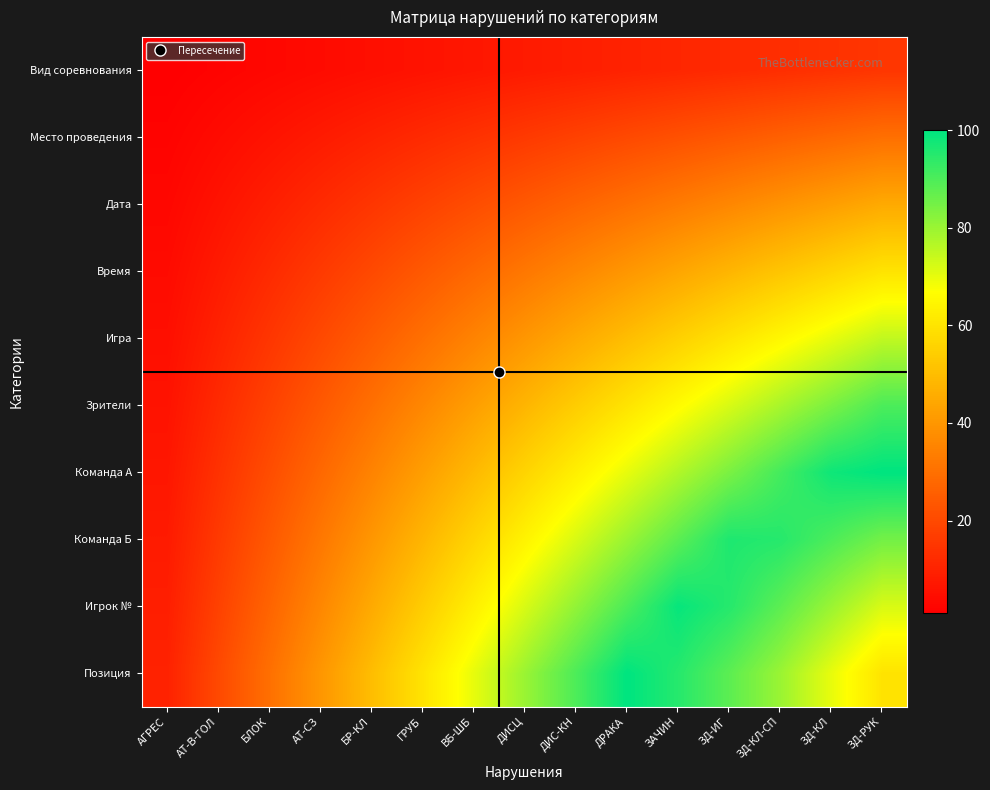

List the series in order of their peak value, highest first.

Команда А, Позиция, Игрок №, Команда Б, Зрители, Игра, Время, Дата, Место проведения, Вид соревнования